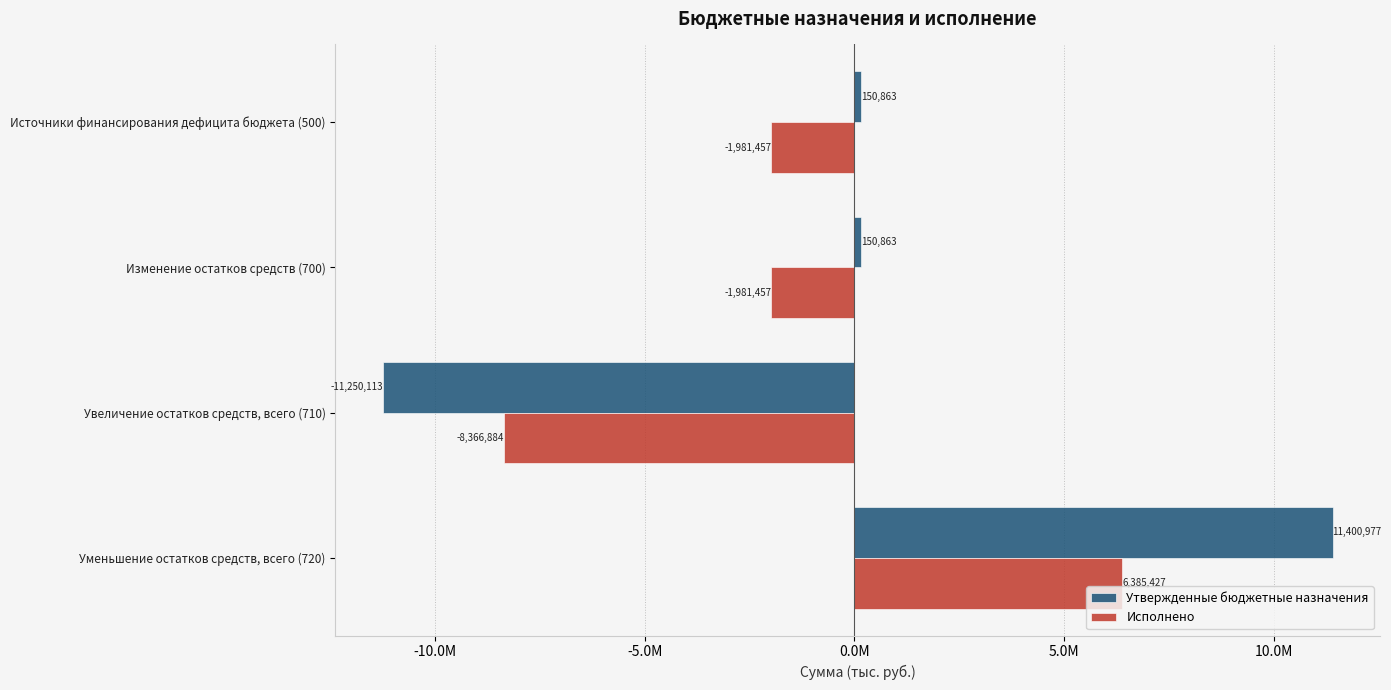

What are all the series names shown in the legend?

Утвержденные бюджетные назначения, Исполнено